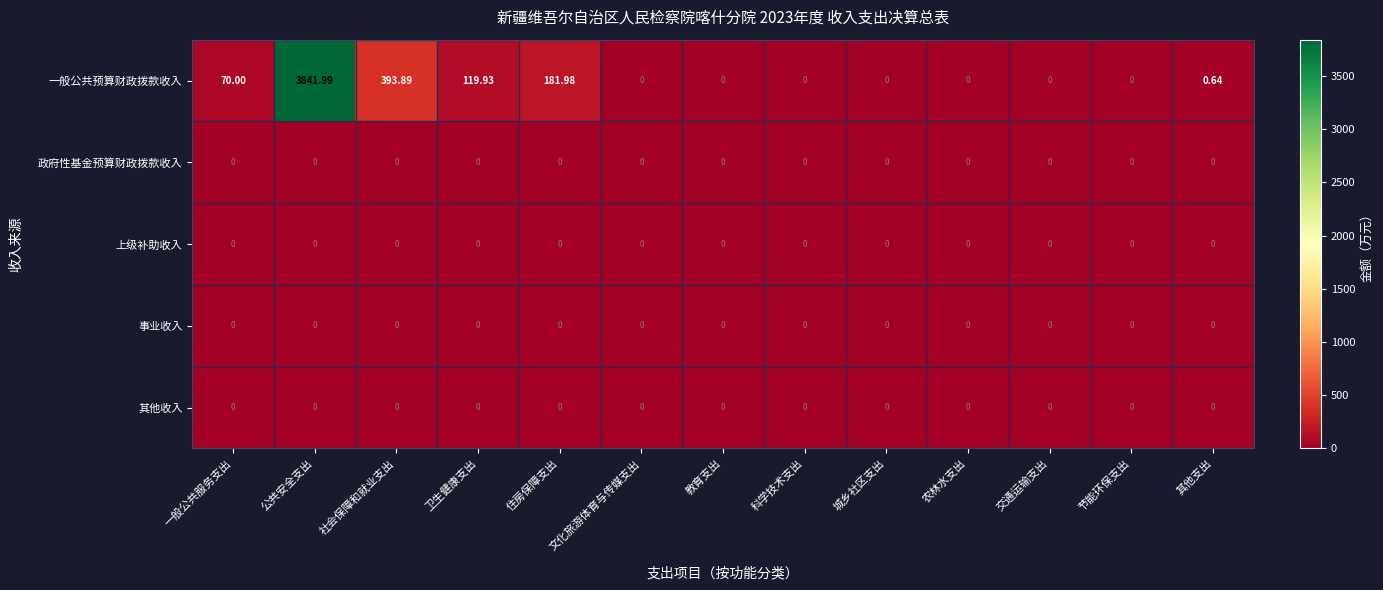

Which label corresponds to the largest value in the chart?

公共安全支出